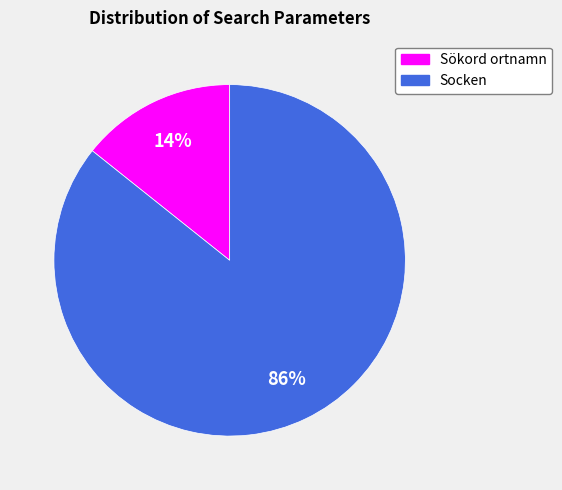

Does any single category account for the majority?

Yes